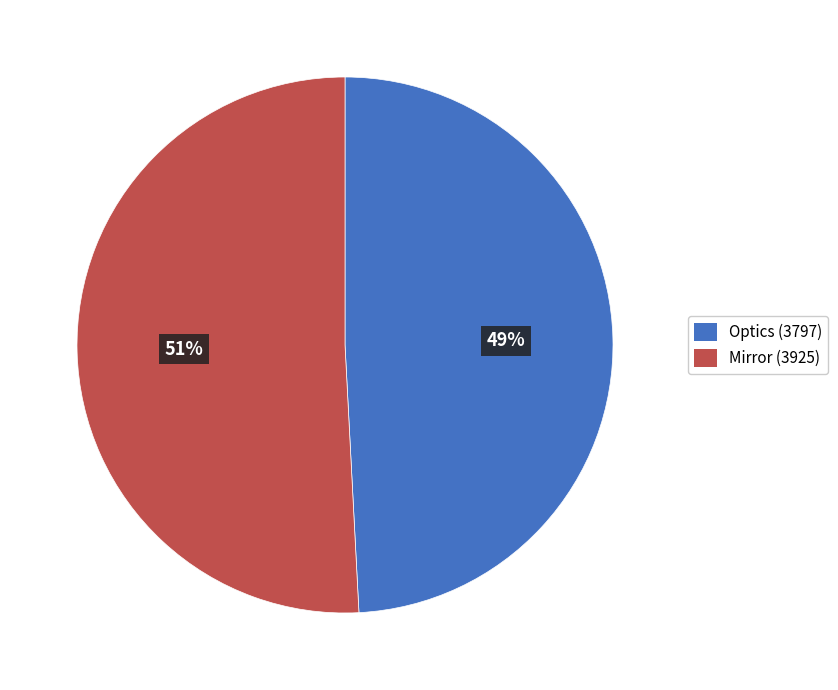

Count the number of slices in the pie.

2